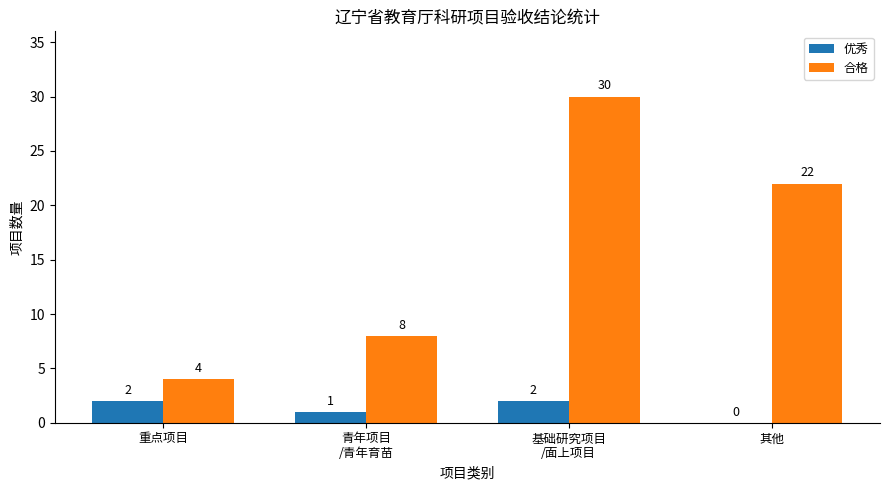

What are all the series names shown in the legend?

优秀, 合格